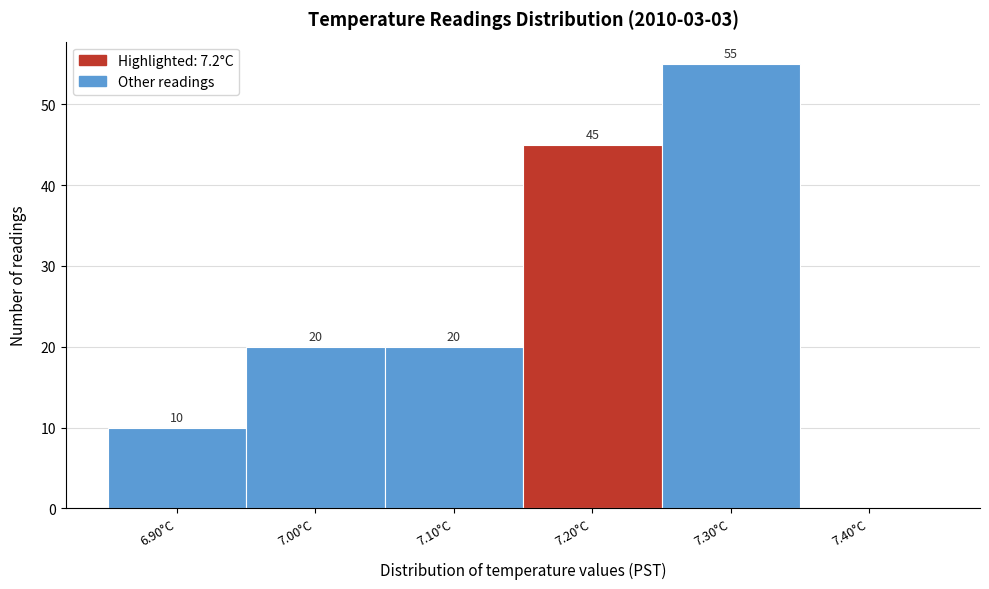

Over which range of the x-axis is the bar tallest?

7.25 to 7.35